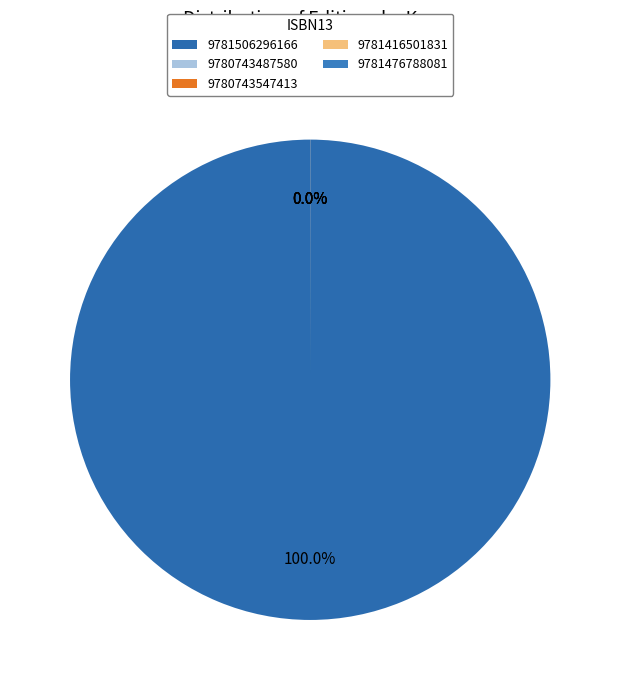

The 9780743487580 slice represents 1% of the pie. True or false?

False